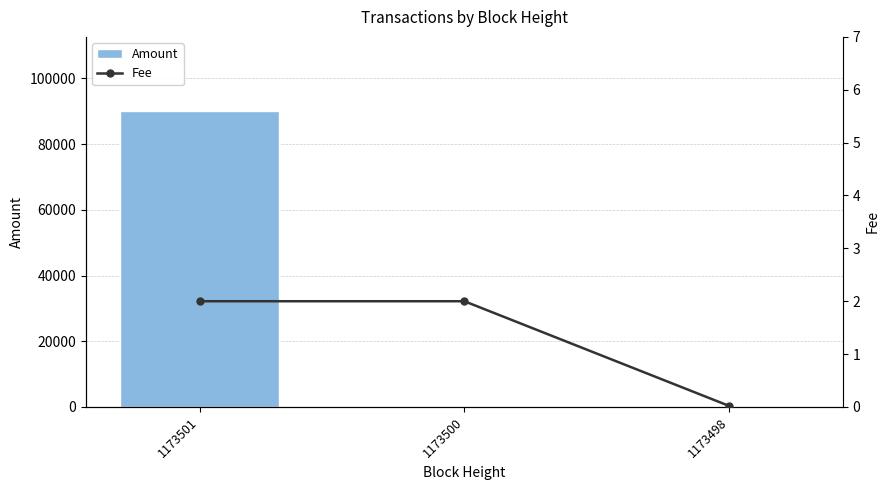

How many values in the Amount series exceed 18?

1